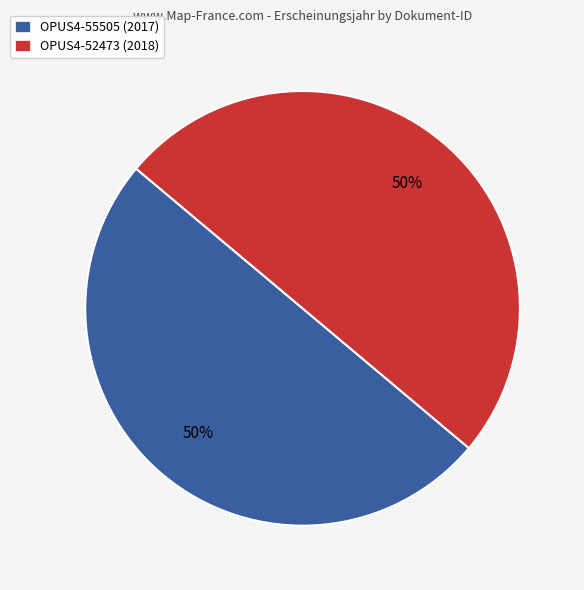

To the nearest percent, what percentage of the pie is OPUS4-55505 (2017)?

50%